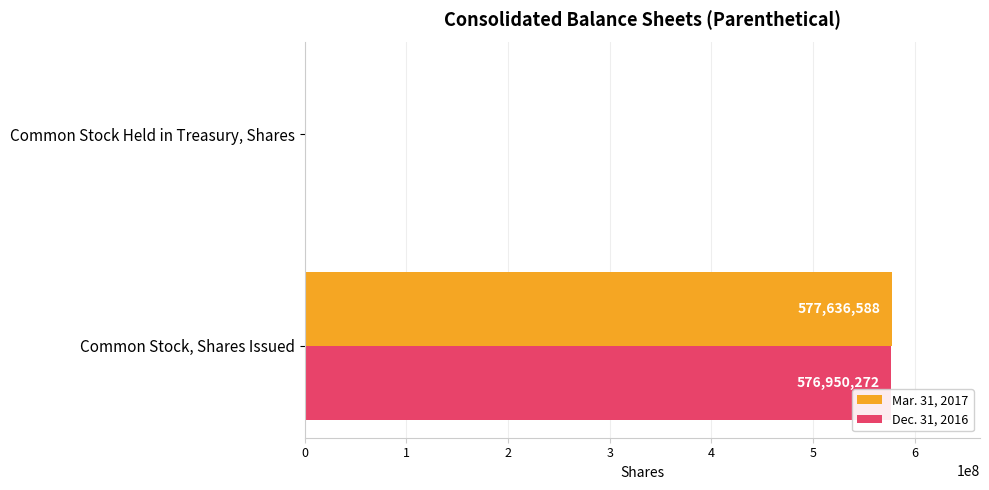

Which series changed the most between Common Stock, Shares Issued and Common Stock Held in Treasury, Shares?

Mar. 31, 2017